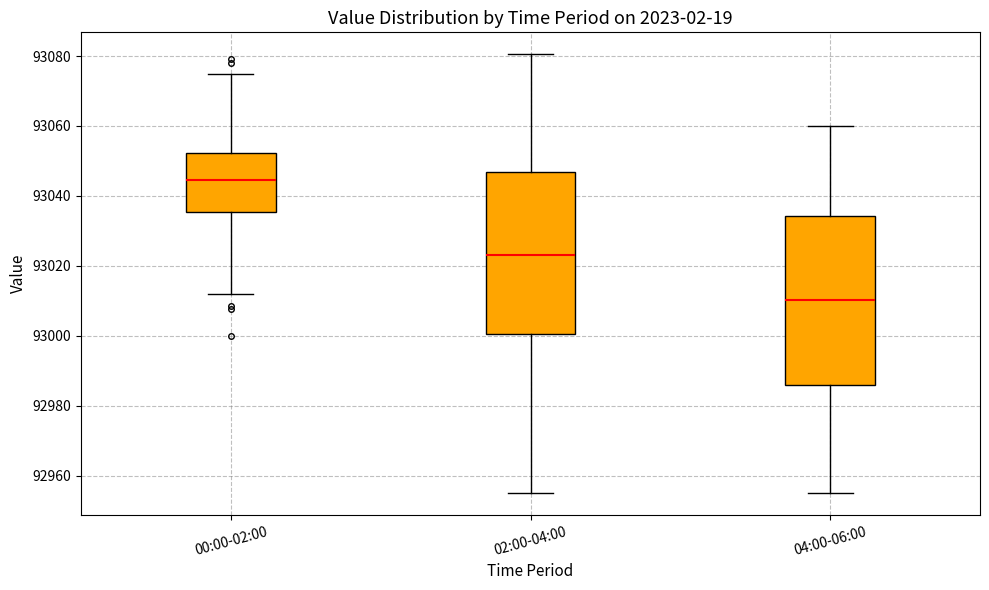

Reading left to right, read every box against the y-axis: the position of its median line, the range the box covers, and the ends of its whiskers. The values are not printed on the chart, so give them approximately, as read against the axis.

00:00-02:00: median 93044, box 93036 to 93052, whiskers 93012 to 93074
02:00-04:00: median 93024, box 93000 to 93046, whiskers 92956 to 93080
04:00-06:00: median 93010, box 92986 to 93034, whiskers 92956 to 93060